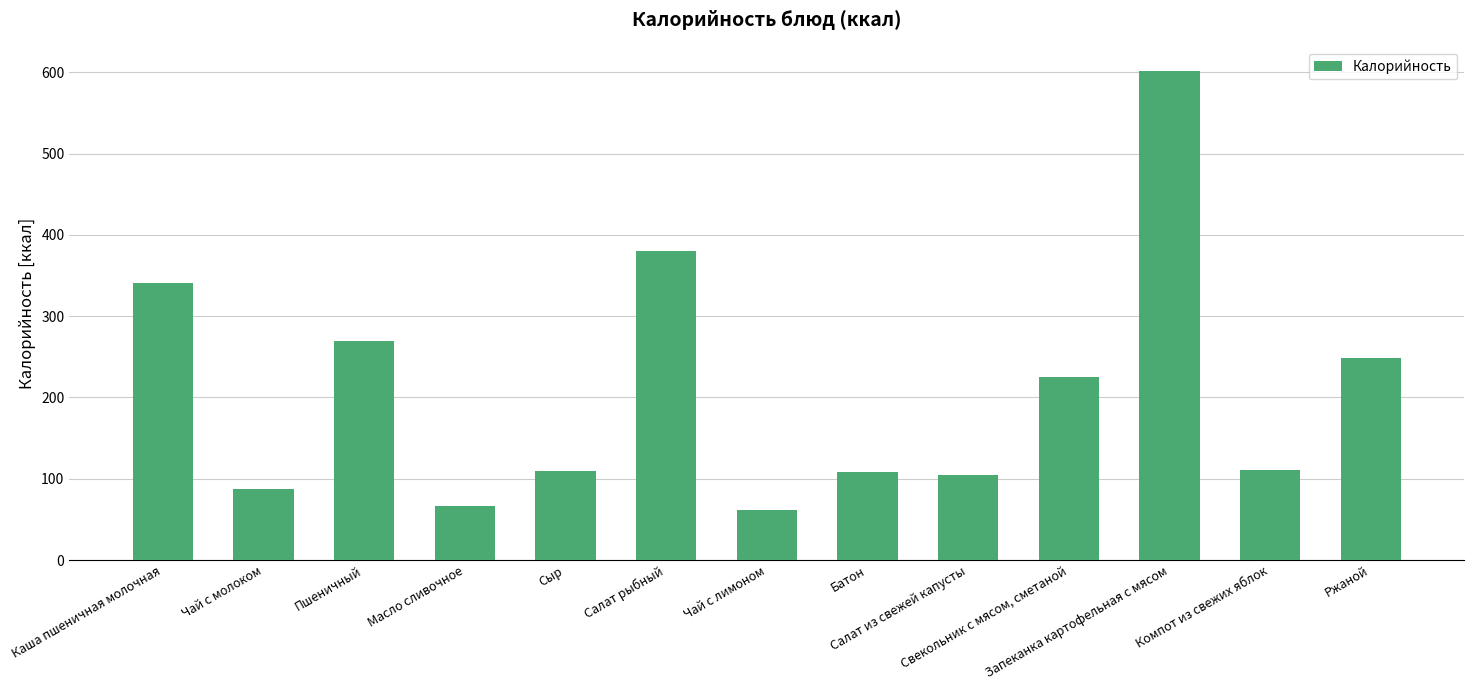

What is the greatest value displayed?

601.1